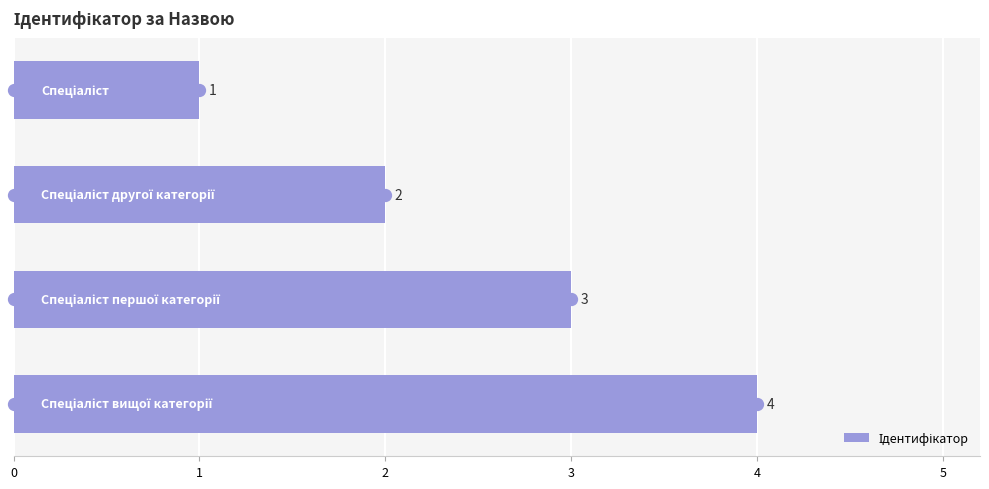

What is the change in value from 0 to 1?

+1